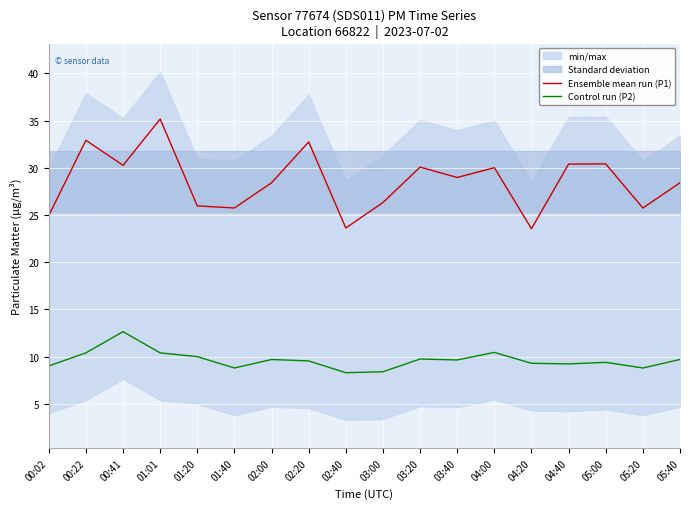

List the series in order of their overall mean, lowest first.

Control run (P2), Ensemble mean run (P1)